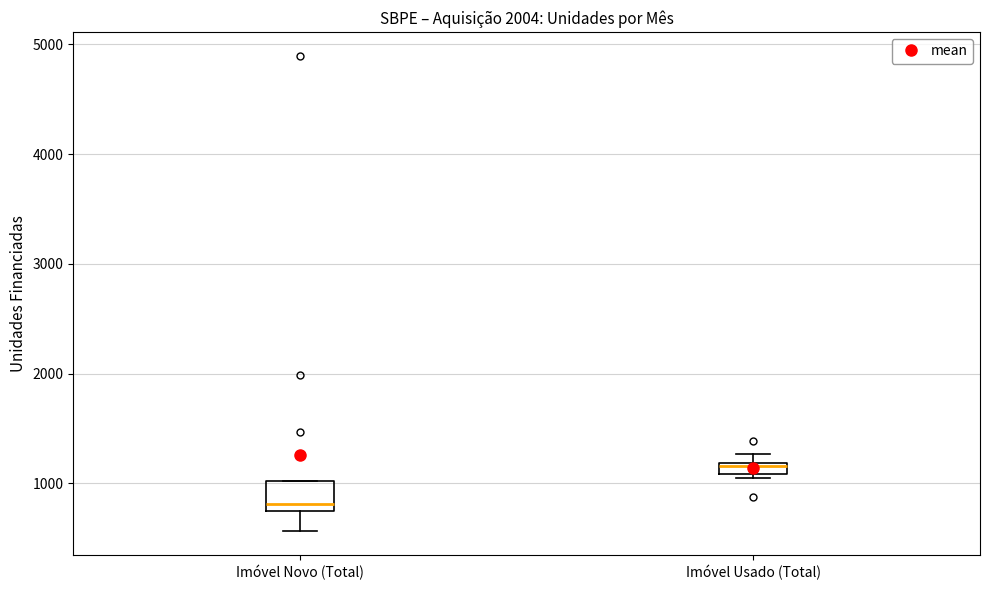

Where is the lower edge of the box for Imóvel Novo (Total) on the y-axis? The values are not printed on the chart, so give them approximately, as read against the axis.

700